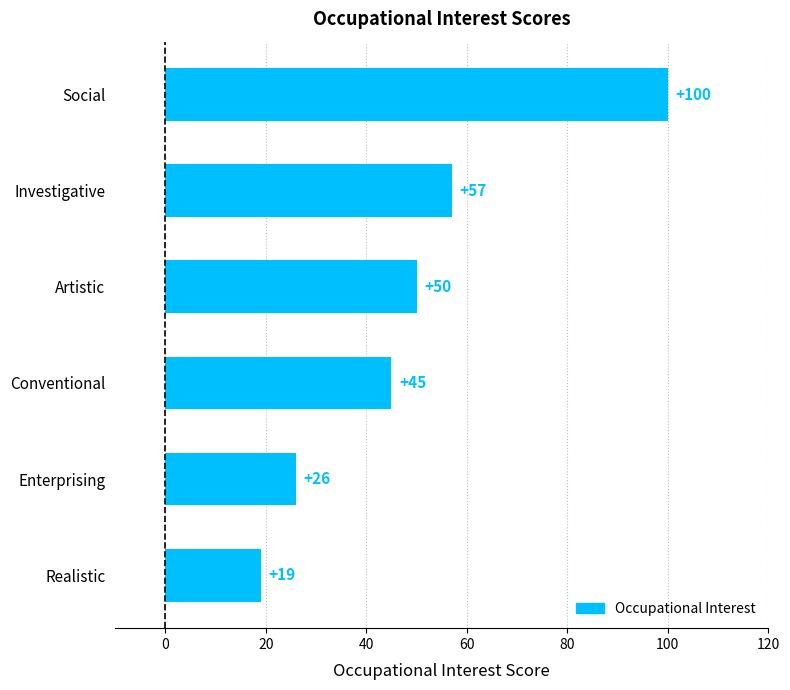

Reading top to bottom, transcribe all the data shown in this chart.

Social=100	Investigative=57	Artistic=50	Conventional=45	Enterprising=26	Realistic=19